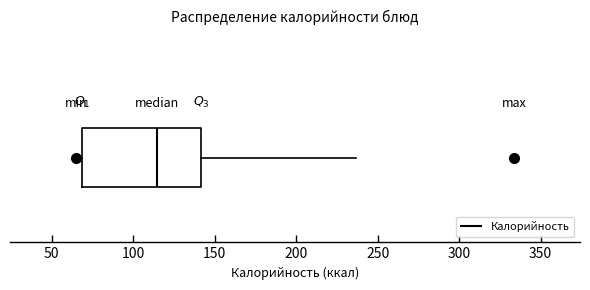

Where does the median line of the box sit on the x-axis? The values are not printed on the chart, so give them approximately, as read against the axis.

115